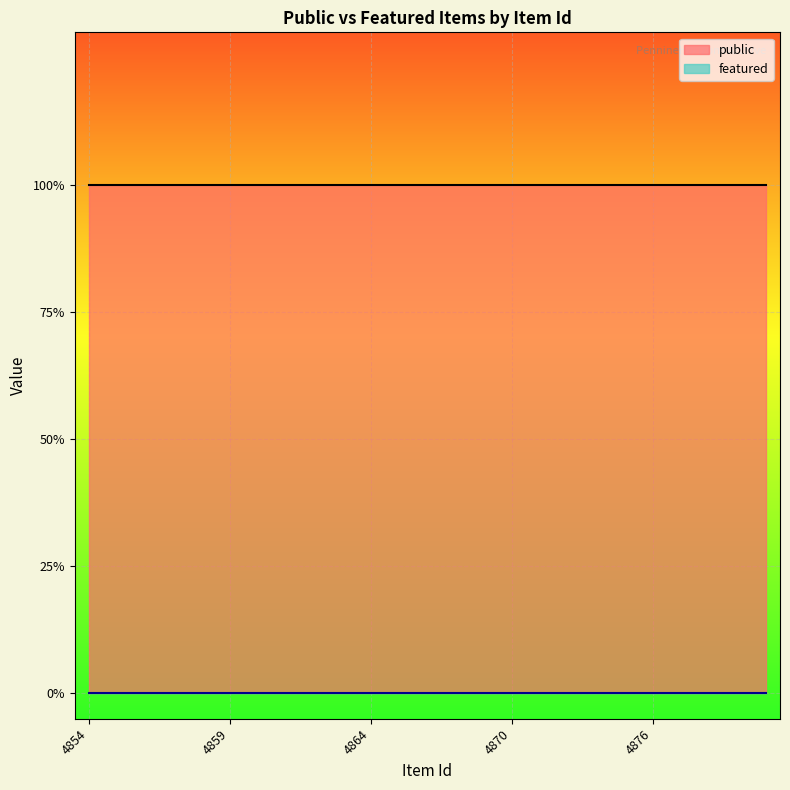

Reading left to right, what are all the values shown in this chart?

public: 1	1	1	1	1	1	1	1	1	1	1	1	1	1	1	1	1	1	1	1	1	1	1	1	1
featured: 0	0	0	0	0	0	0	0	0	0	0	0	0	0	0	0	0	0	0	0	0	0	0	0	0